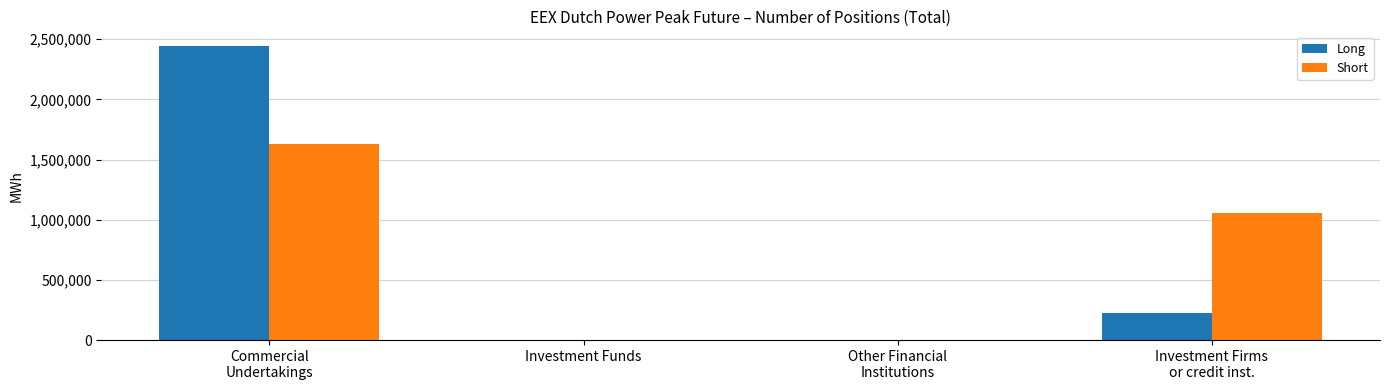

Does the chart contain stacked bars?

No